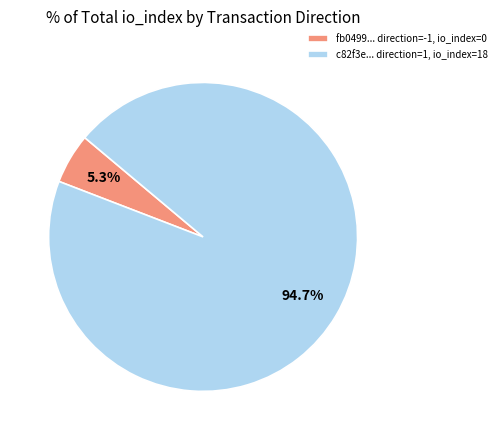

Is there a majority slice in this chart?

Yes